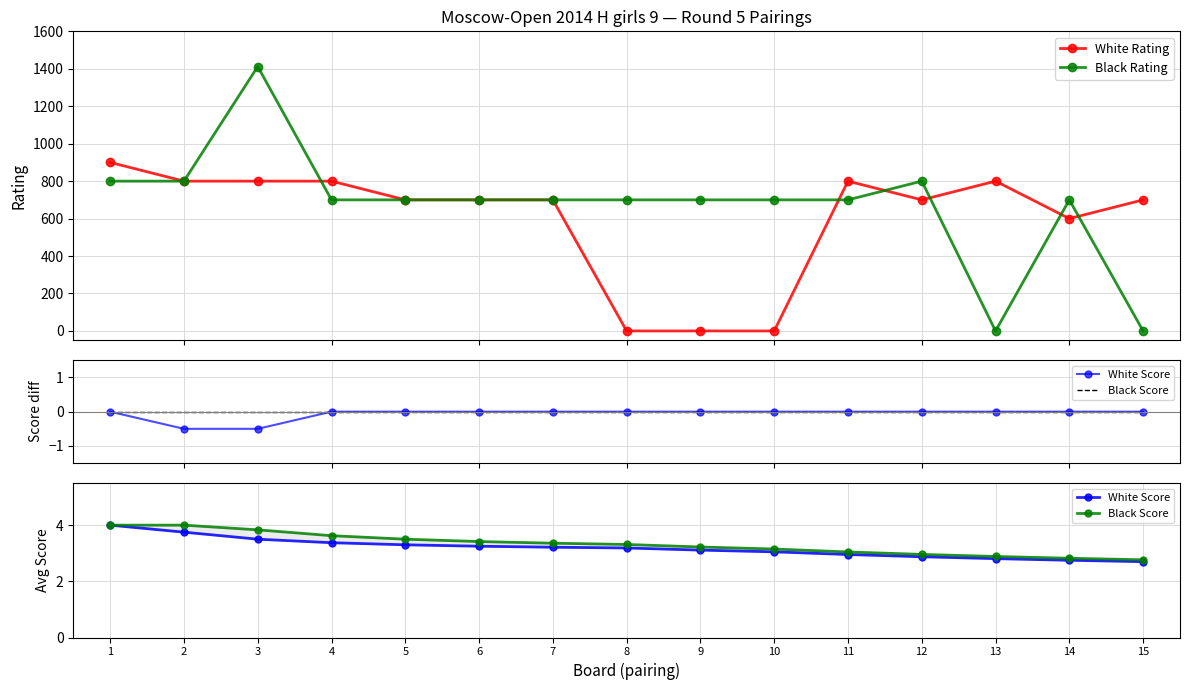

True or false: Black Score has a value of 5.5 at 8.

False